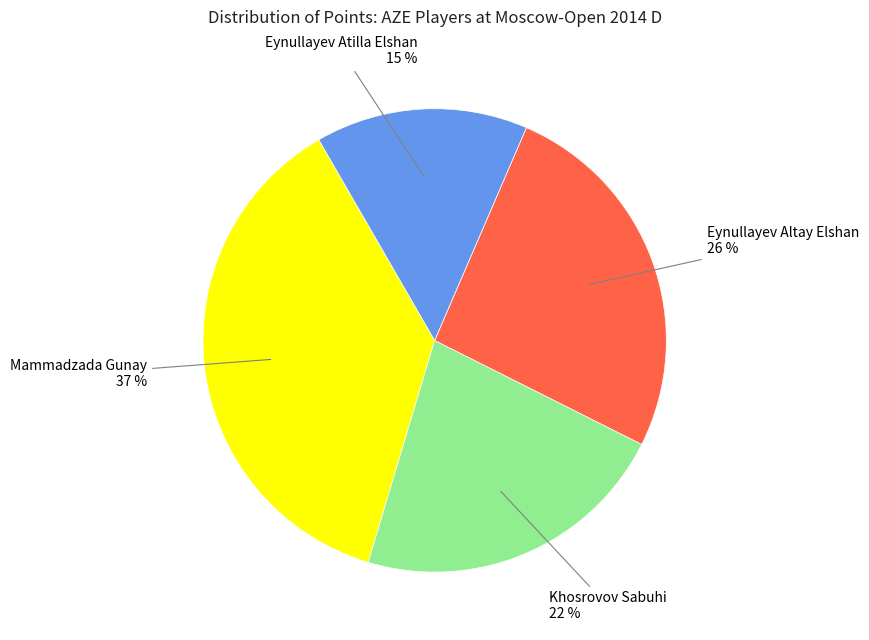

Which has a higher value, Eynullayev Atilla Elshan or Eynullayev Altay Elshan?

Eynullayev Altay Elshan